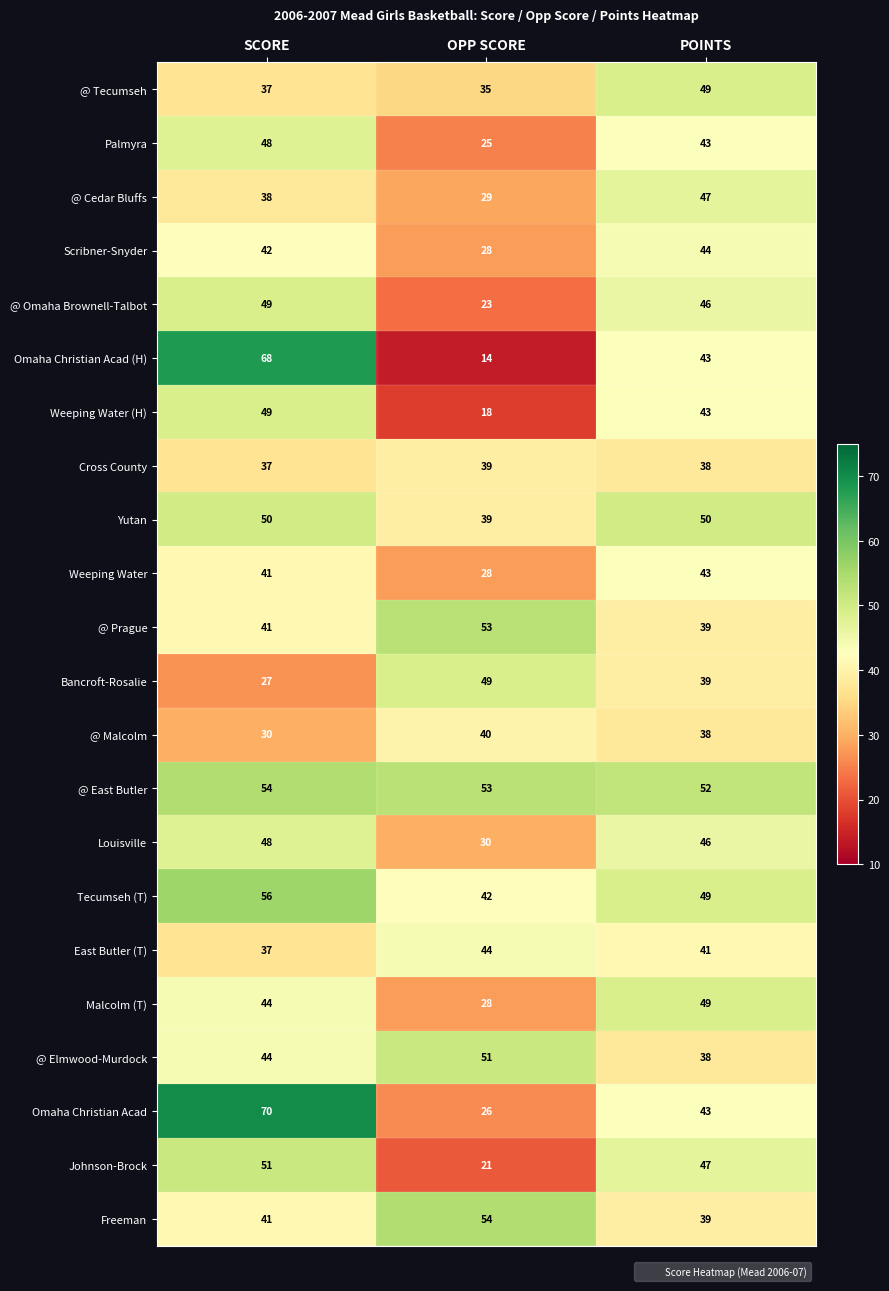

Count the number of data series in this chart.

22